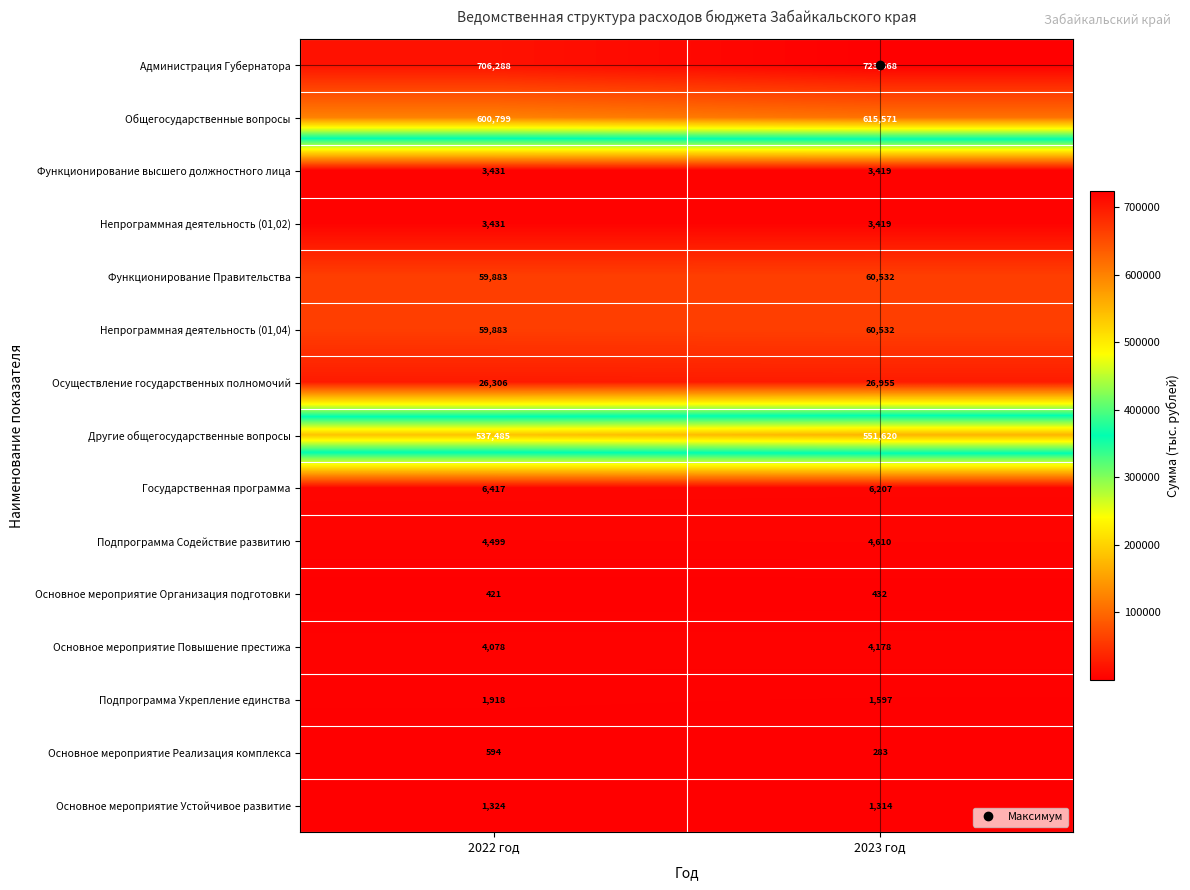

Which series has the largest range (max minus min)?

Администрация Губернатора